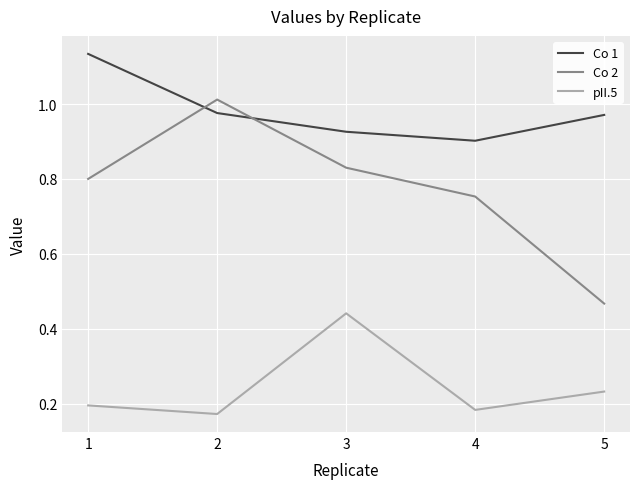

Where is pII.5 nearest to the value 0?

2